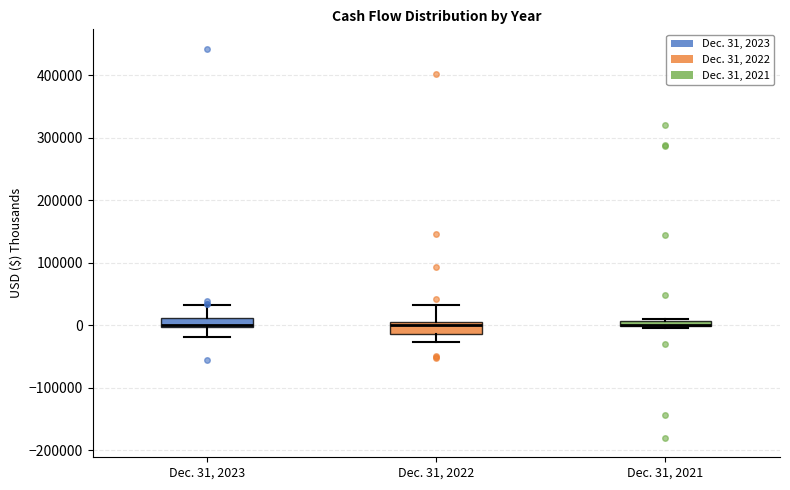

Where does the lower whisker of the box for Dec. 31, 2022 end on the y-axis? The values are not printed on the chart, so give them approximately, as read against the axis.

-30000